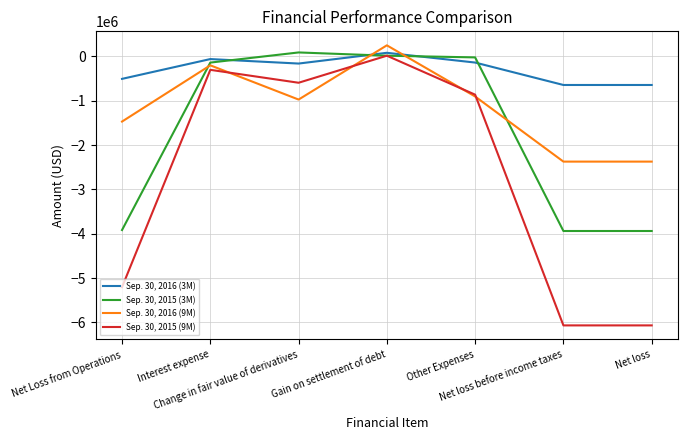

What position from the left is Net Loss from Operations?

1